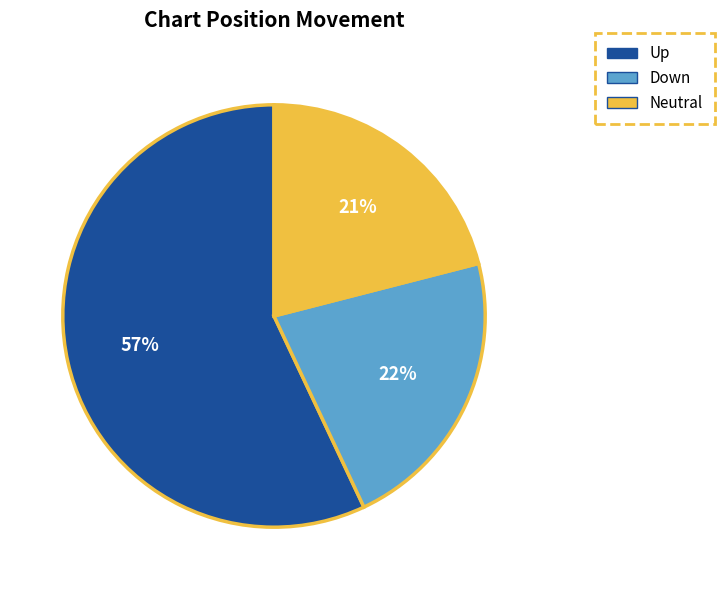

Does any single category account for the majority?

Yes